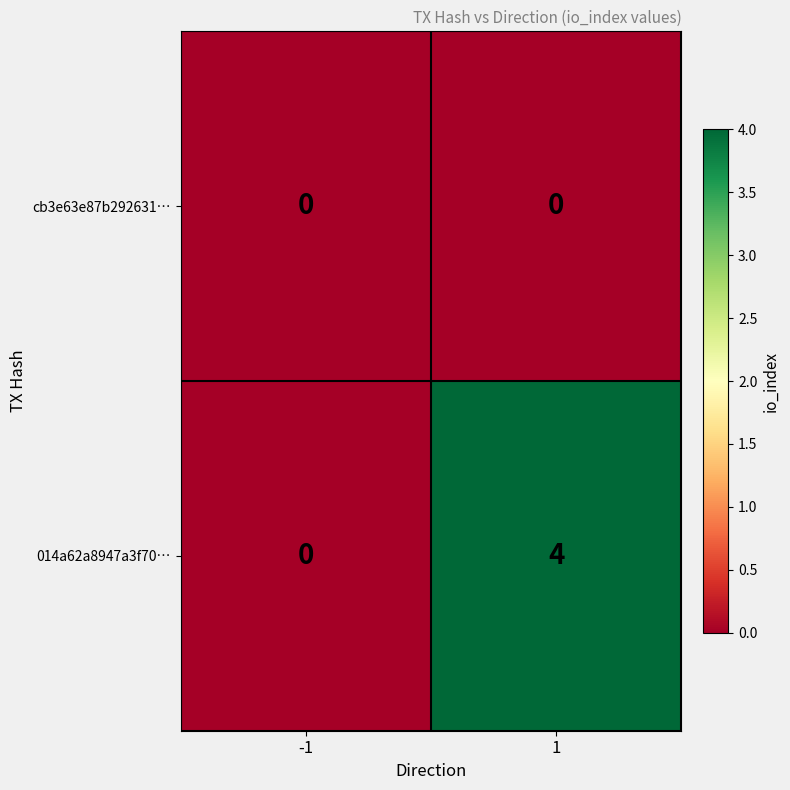

Rank the series by their average value, from highest to lowest.

014a62a8947a3f70…, cb3e63e87b292631…